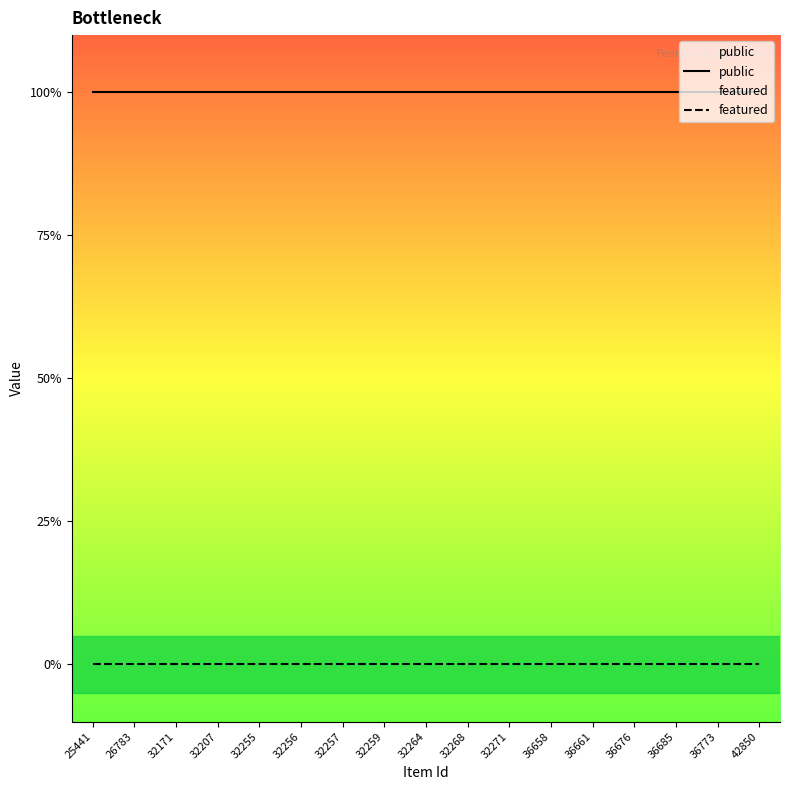

The value of featured at 32207 is 0. True or false?

True